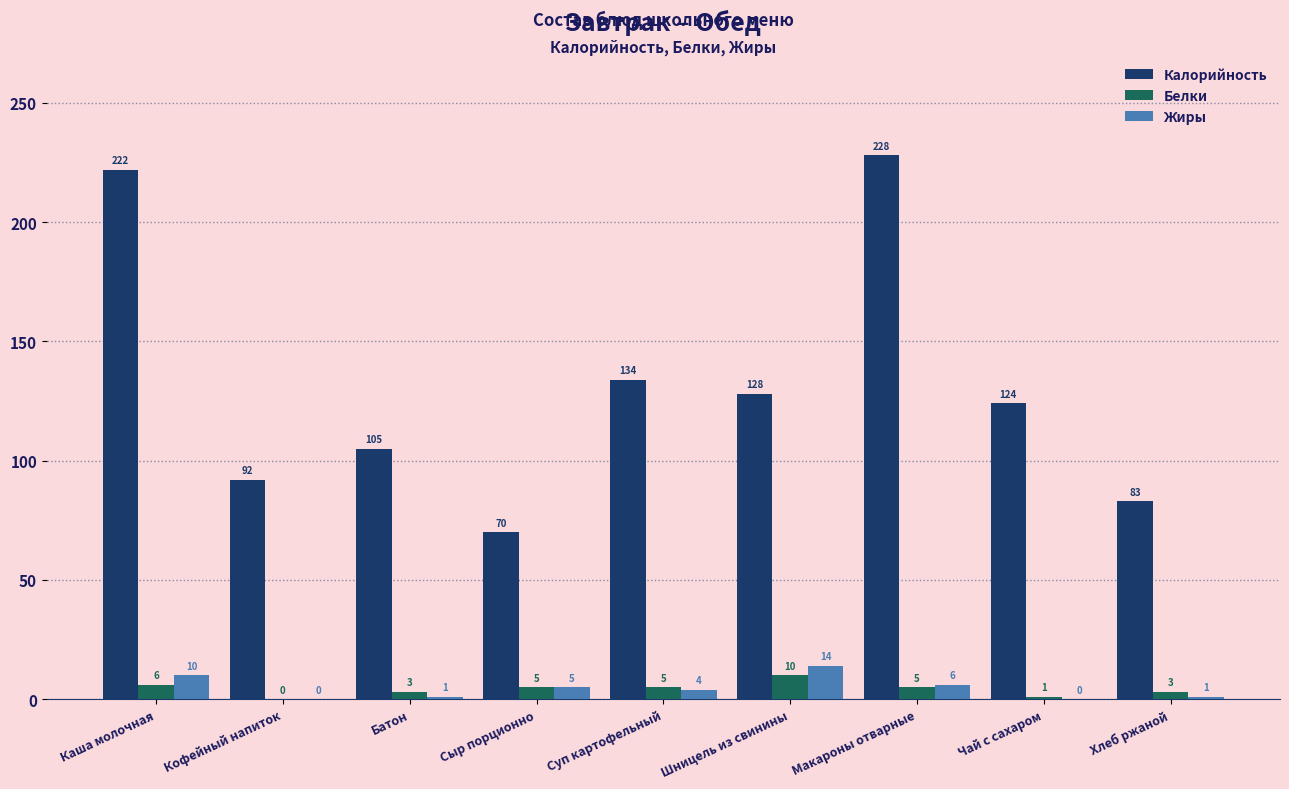

At which label does Белки first exceed 5?

Каша молочная